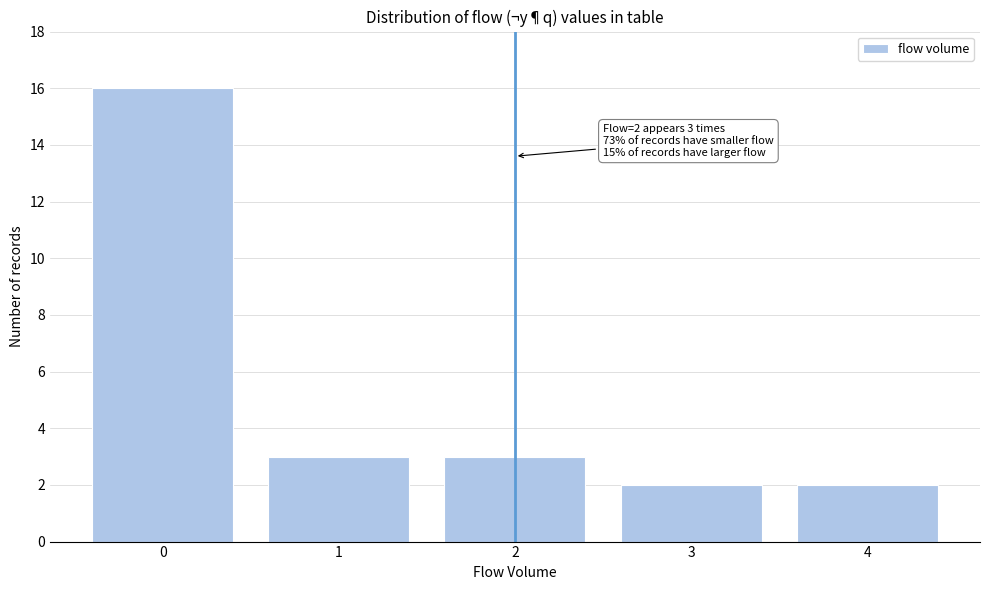

Reading left to right, list all the values displayed in this chart.

0=16	1=3	2=3	3=2	4=2